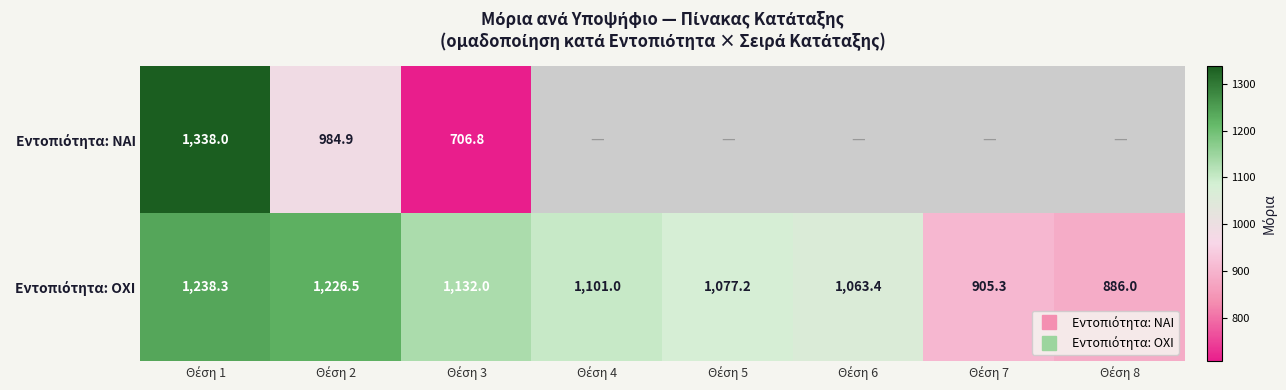

How many series are shown in this chart?

2